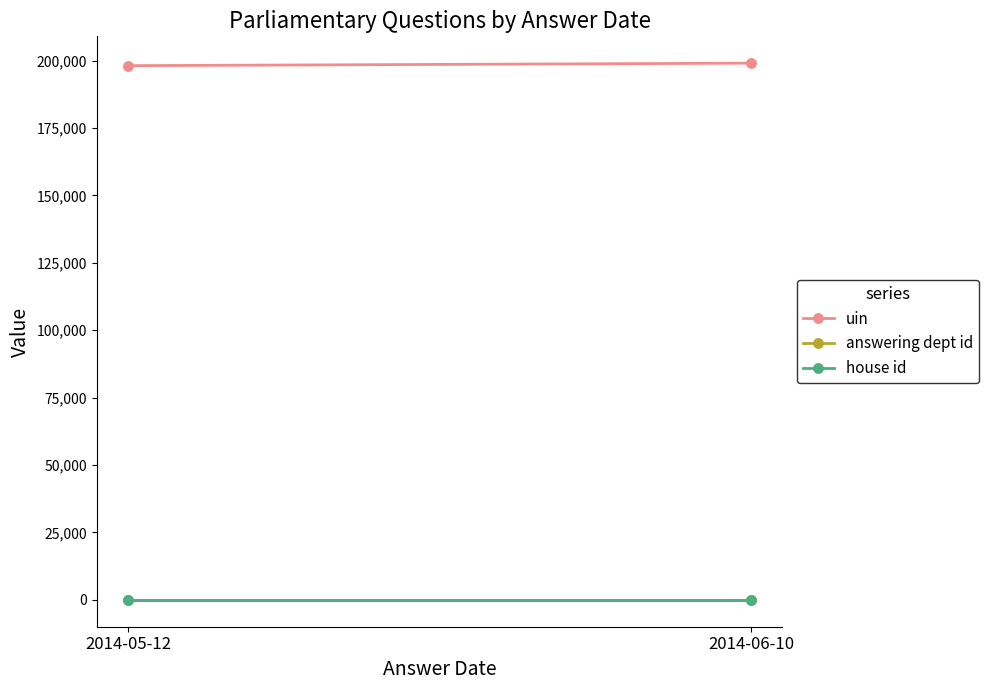

How many series are shown in this chart?

3